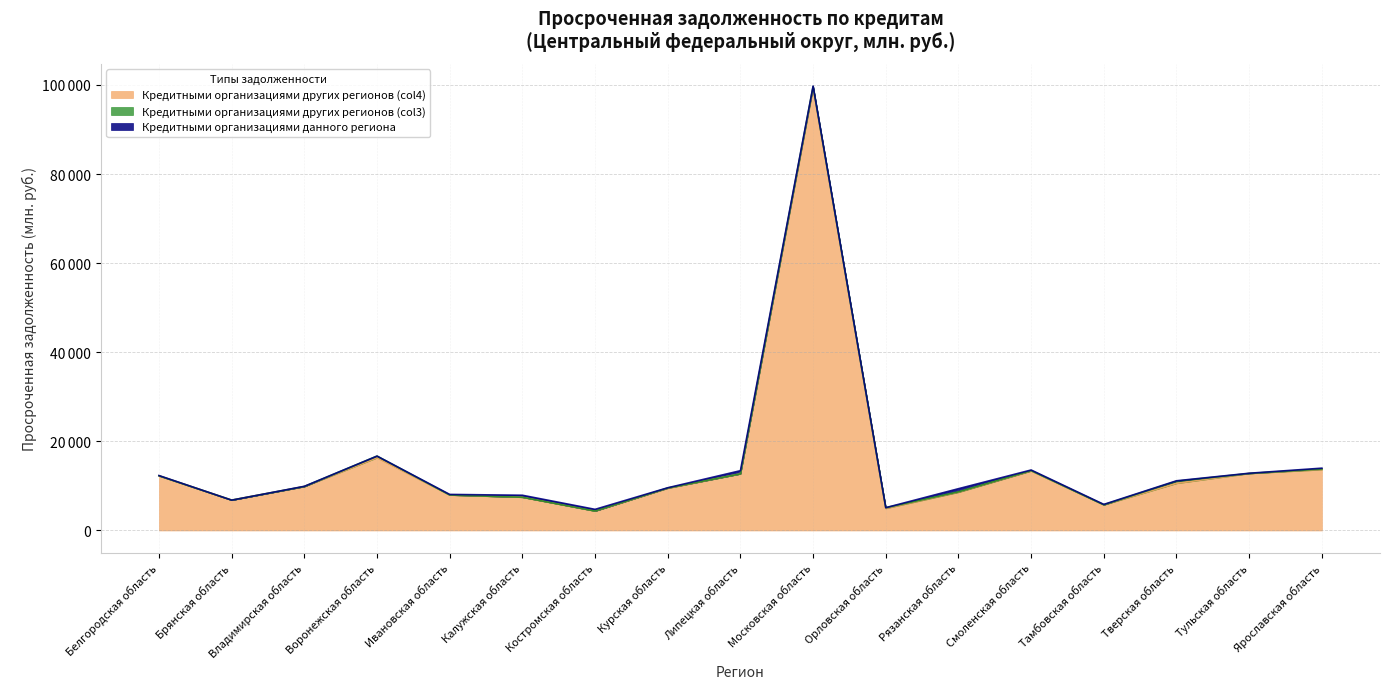

Which series changed the most between Брянская область and Орловская область?

Кредитными организациями других регионов (col4)